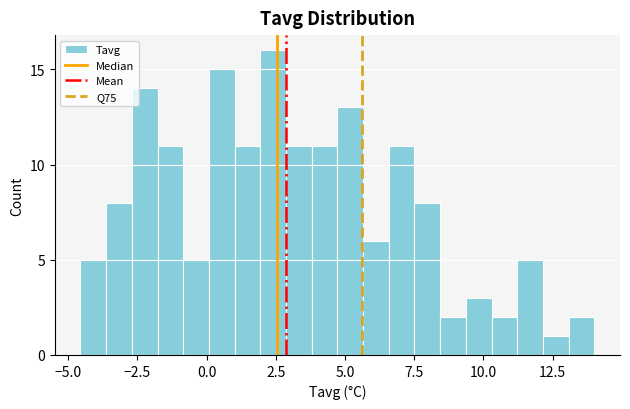

Around what value on the x-axis is the tallest bar? Give the approximate position of its centre, as read against the axis.

2.5